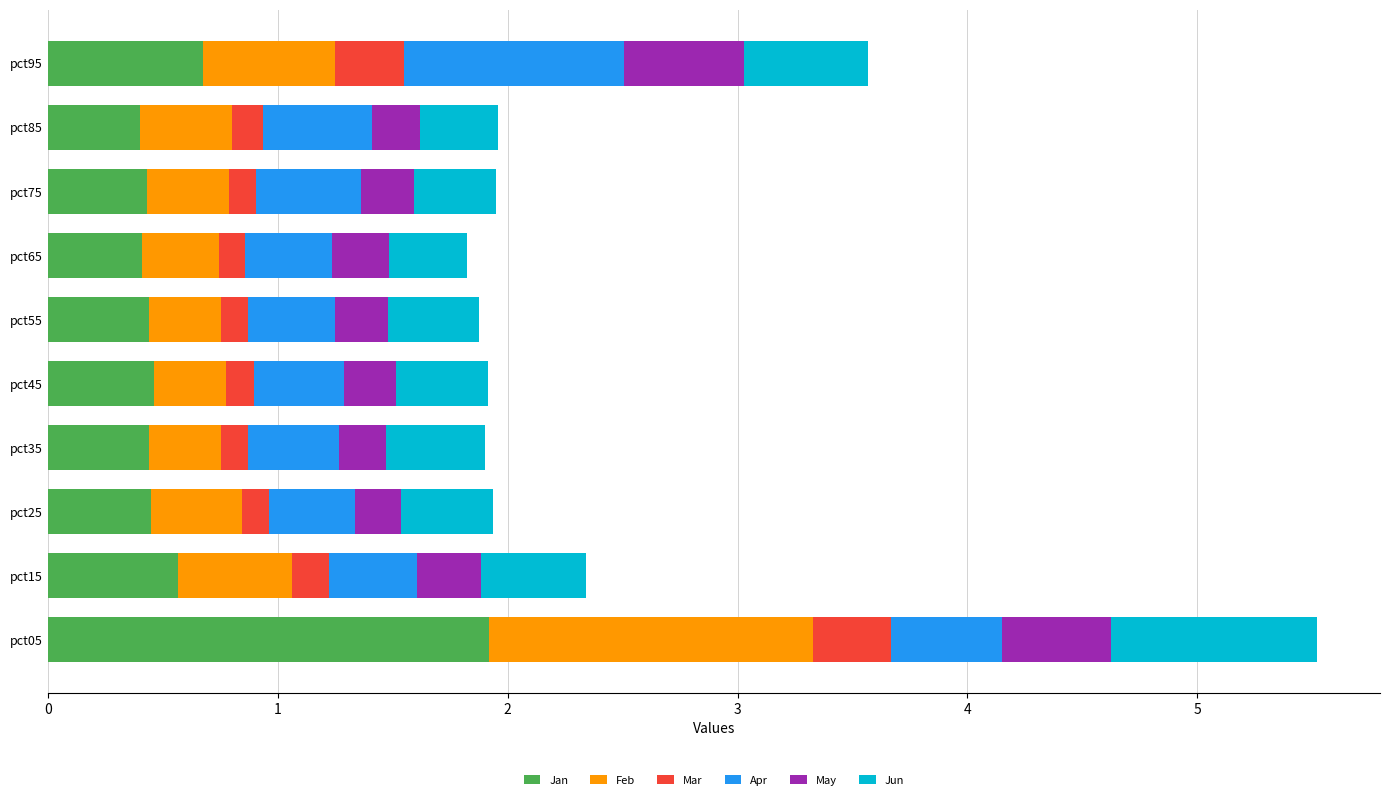

What is the difference between the Jan values at pct35 and pct05?

1.5